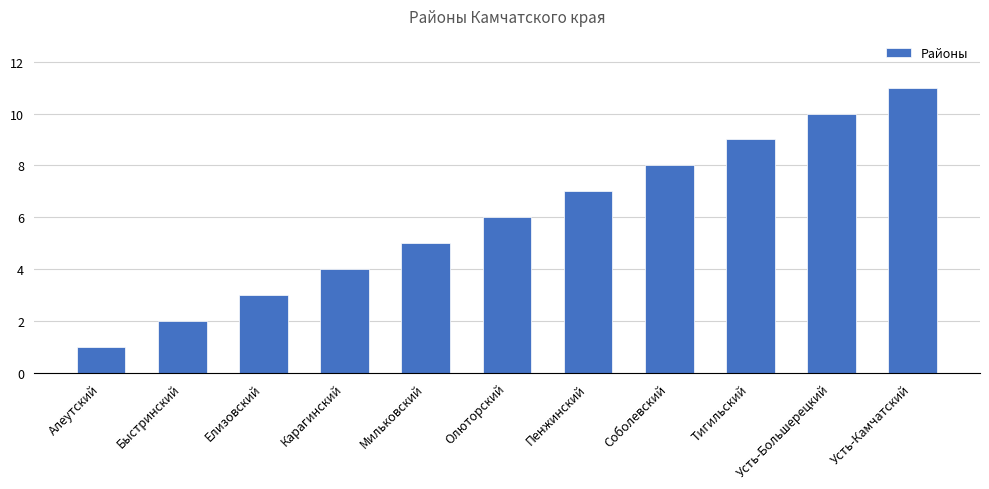

True or false: the data shows 2 at Мильковский.

False